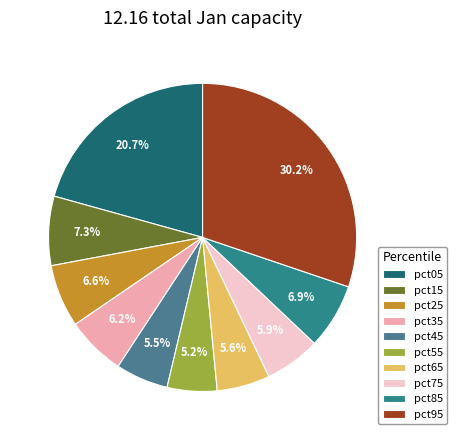

Which slice is the smallest?

pct55